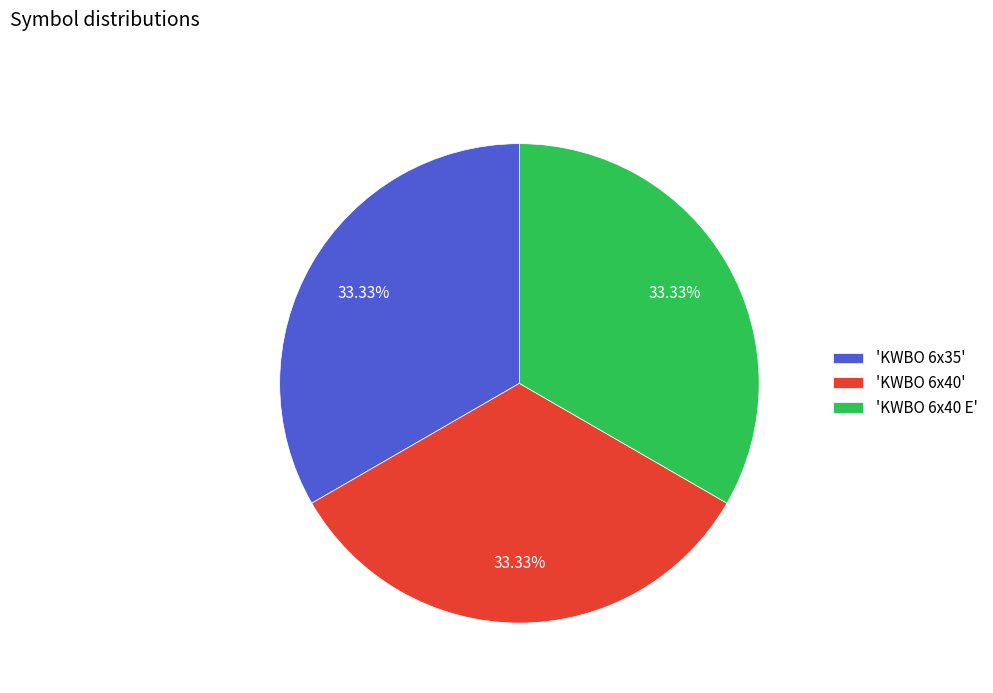

Does any single category account for the majority?

No